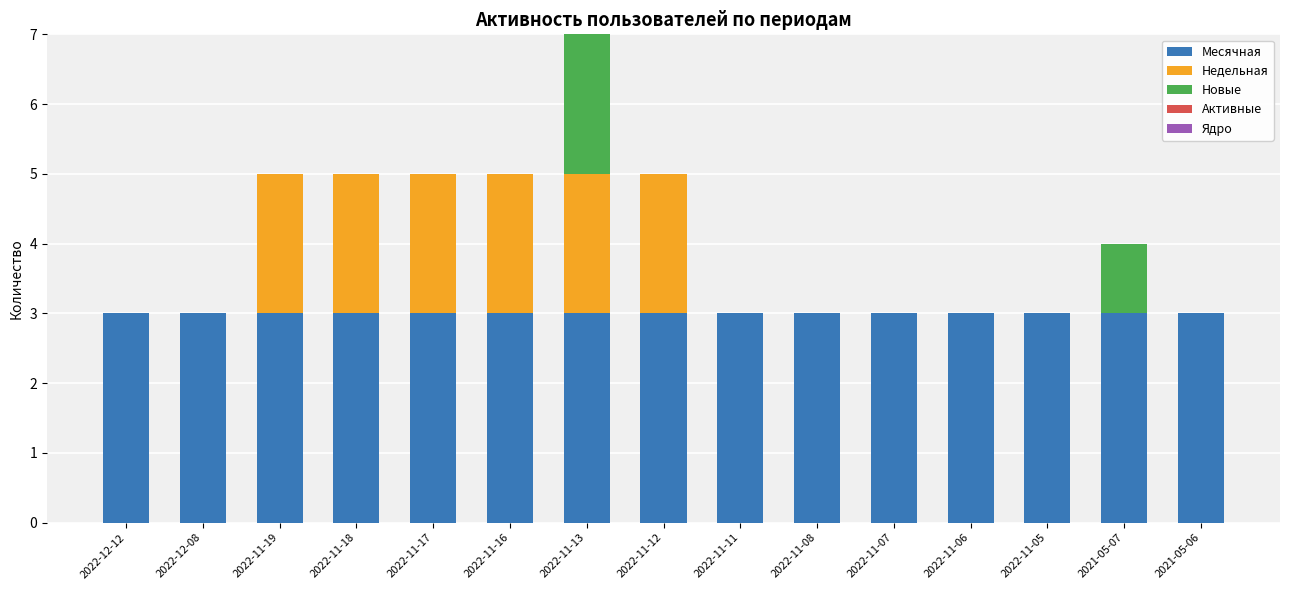

What is the highest value of the Месячная series?

3